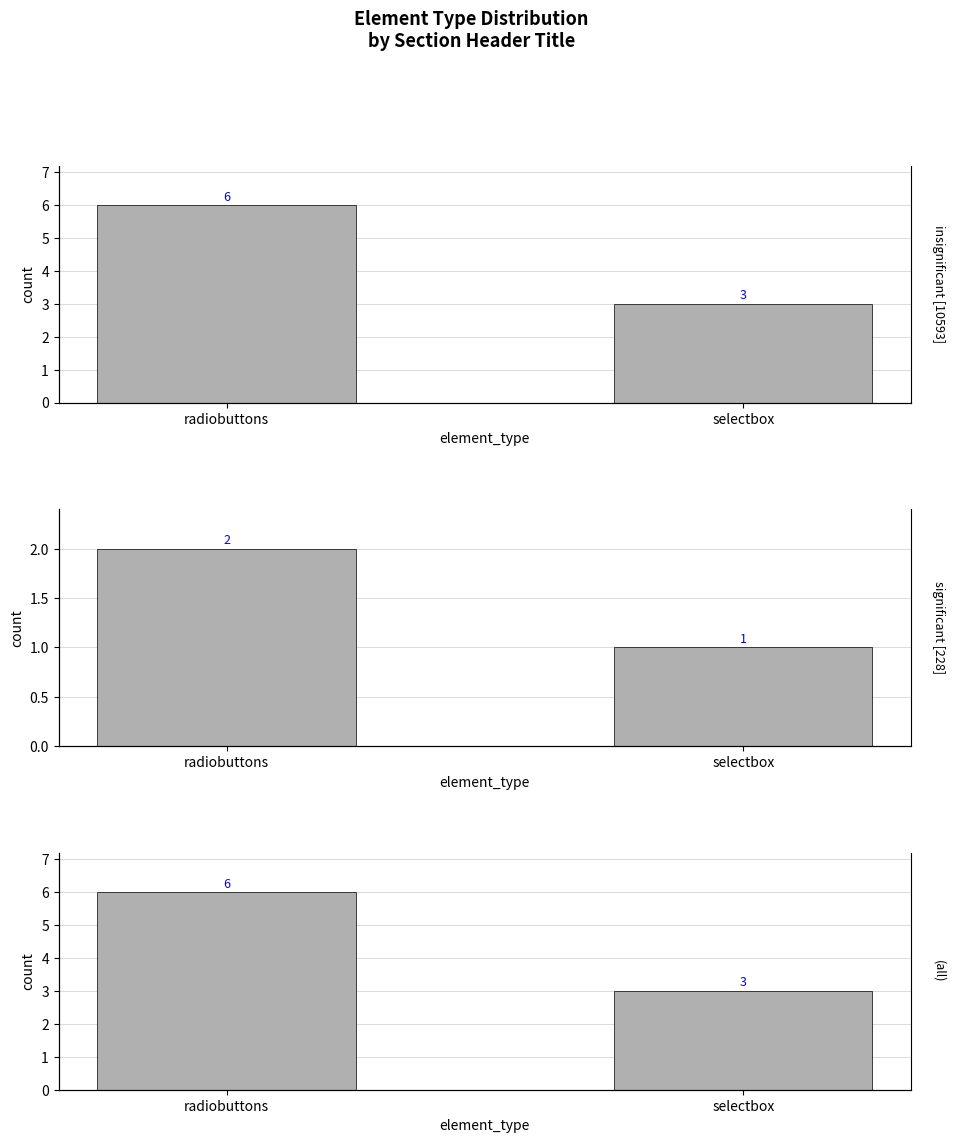

The (all) series shows 10 at radiobuttons. True or false?

False